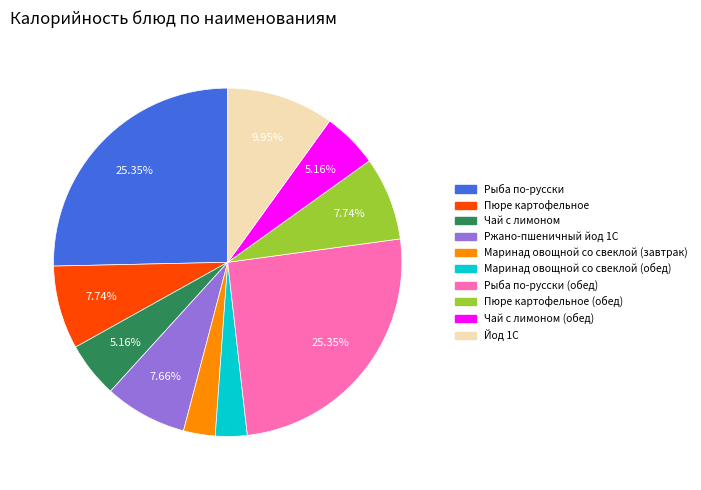

How many slices are in this pie chart?

10